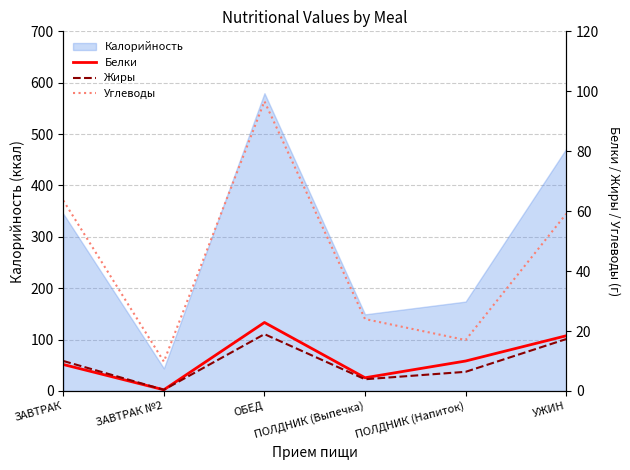

How many lines are shown in the chart?

3